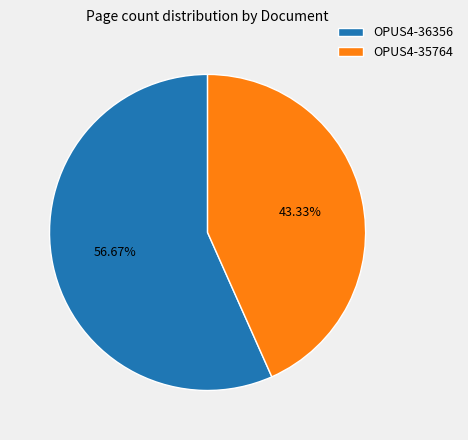

Approximately how many times larger is the value at OPUS4-36356 compared to OPUS4-35764?

1.3